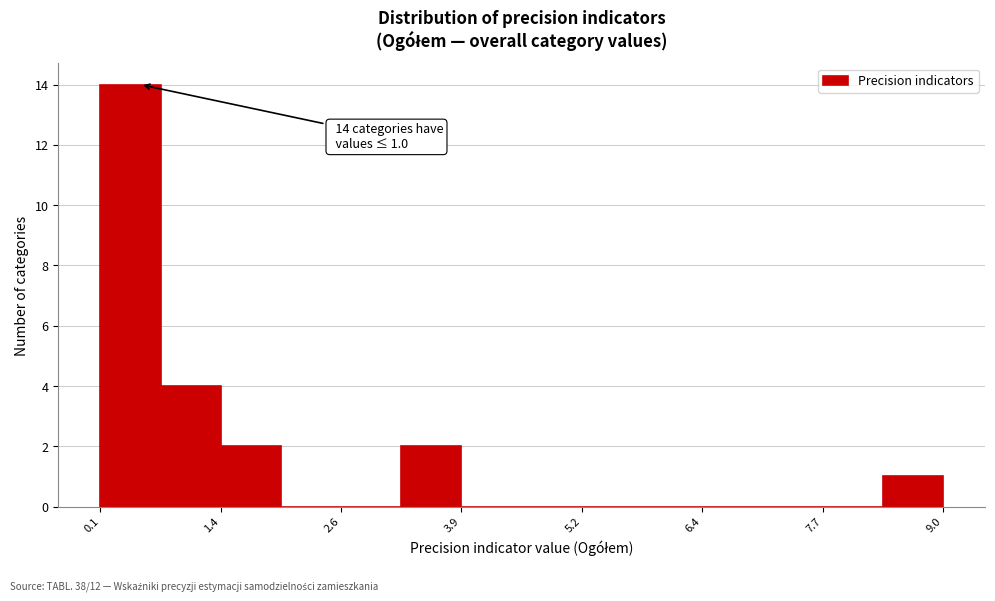

Read against the x-axis, roughly where is the centre of the tallest bar?

0.4